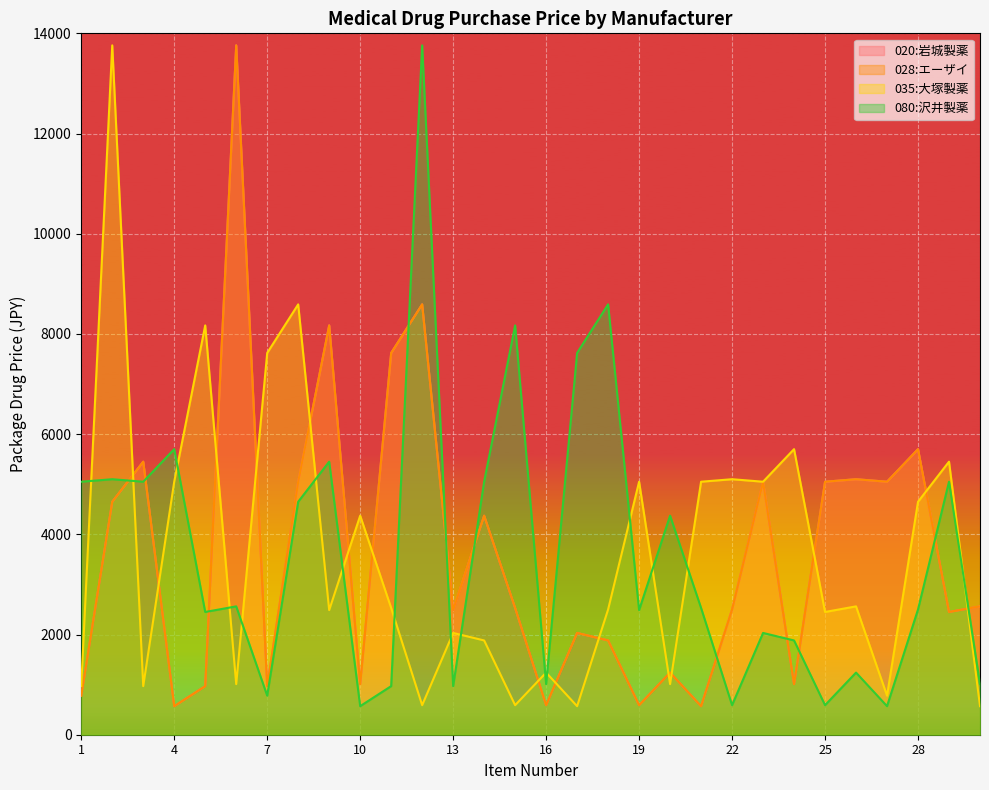

In 035:大塚製薬, how many points are lower than both neighbors (excluding endpoints)?

10